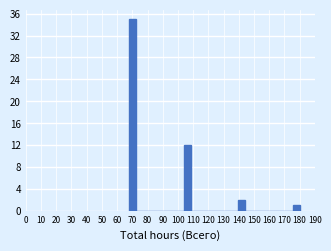

Reading left to right, list every bar in this chart as the range it spans on the x-axis followed by its height. Neither the bar edges nor the heights are printed on the chart, so give them approximately, as read against the axes.

68 to 72: 35
72 to 77: 0
77 to 81: 0
81 to 86: 0
86 to 90: 0
90 to 95: 0
95 to 99: 0
99 to 104: 0
104 to 108: 12
108 to 113: 0
113 to 117: 0
117 to 122: 0
122 to 126: 0
126 to 131: 0
131 to 135: 0
135 to 140: 0
140 to 144: 2
144 to 149: 0
149 to 153: 0
153 to 158: 0
158 to 162: 0
162 to 167: 0
167 to 171: 0
171 to 176: 0
176 to 180: 1